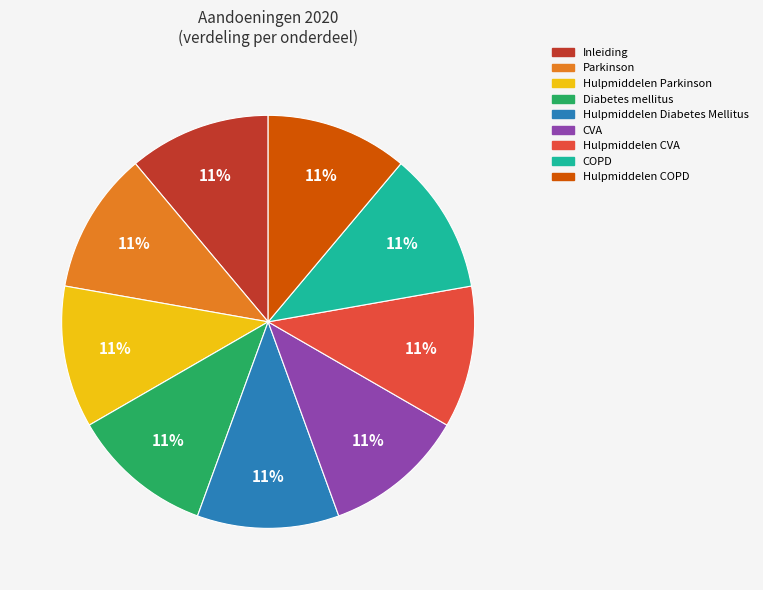

Is the sum of CVA and Parkinson greater than half?

No